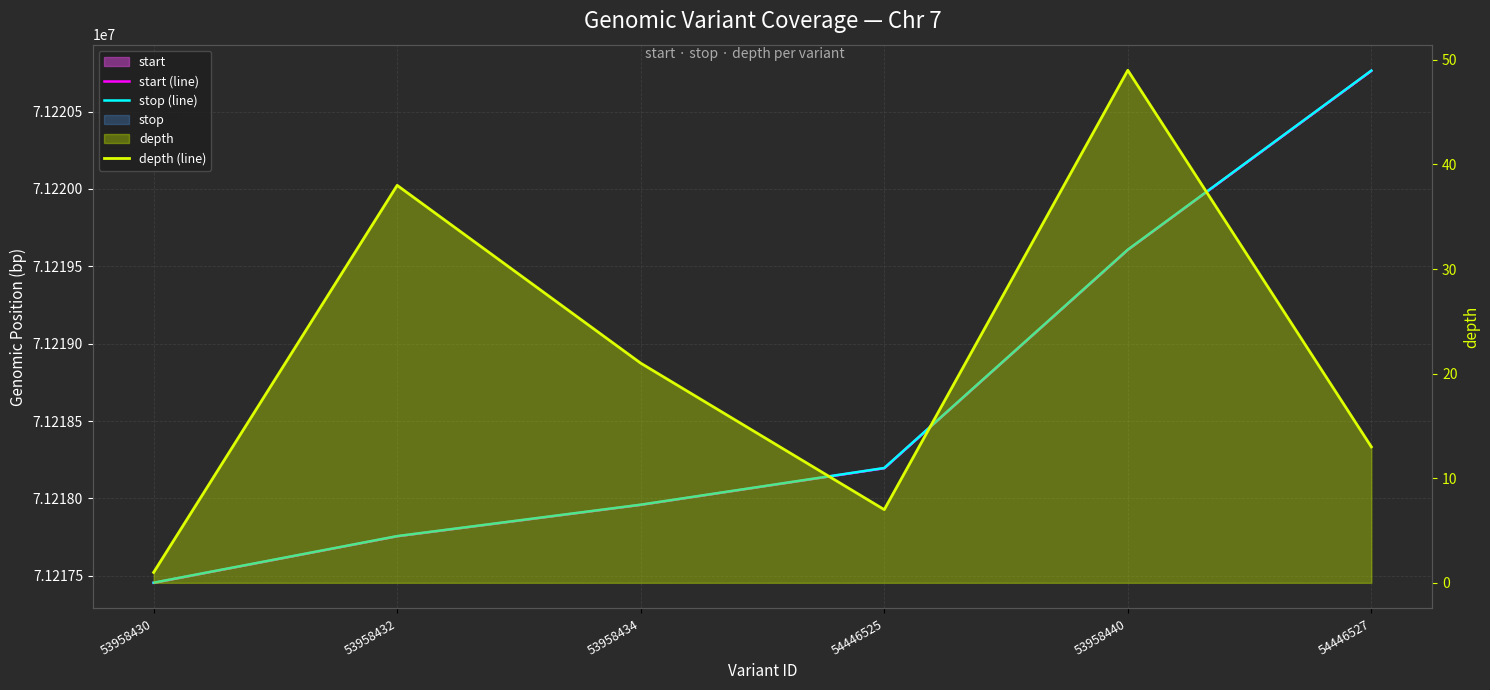

At which category is the sum across all series the highest?

54446527